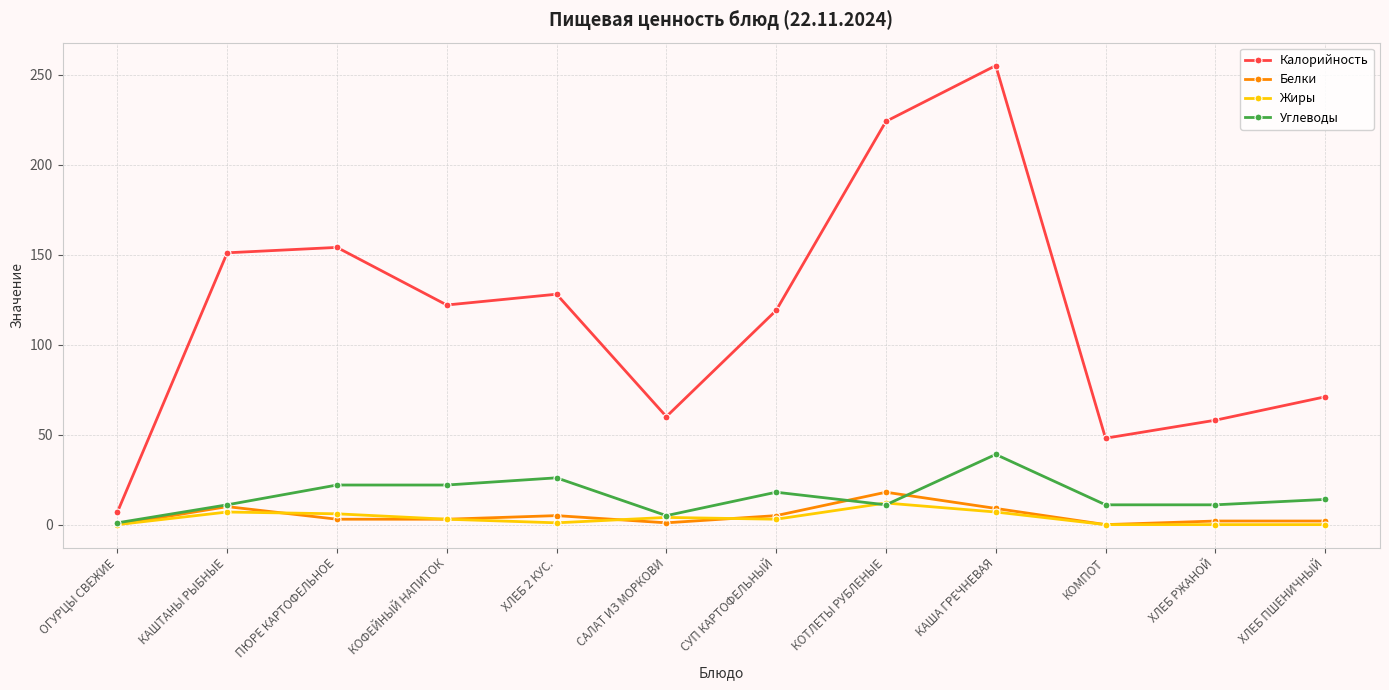

What is the difference between the highest and lowest values at САЛАТ ИЗ МОРКОВИ?

59